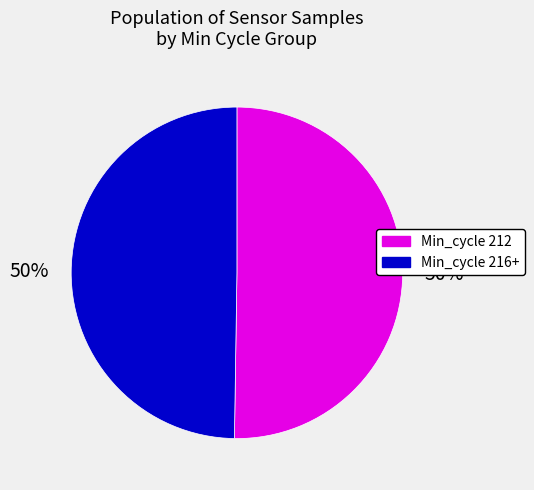

How many slices are in this pie chart?

2